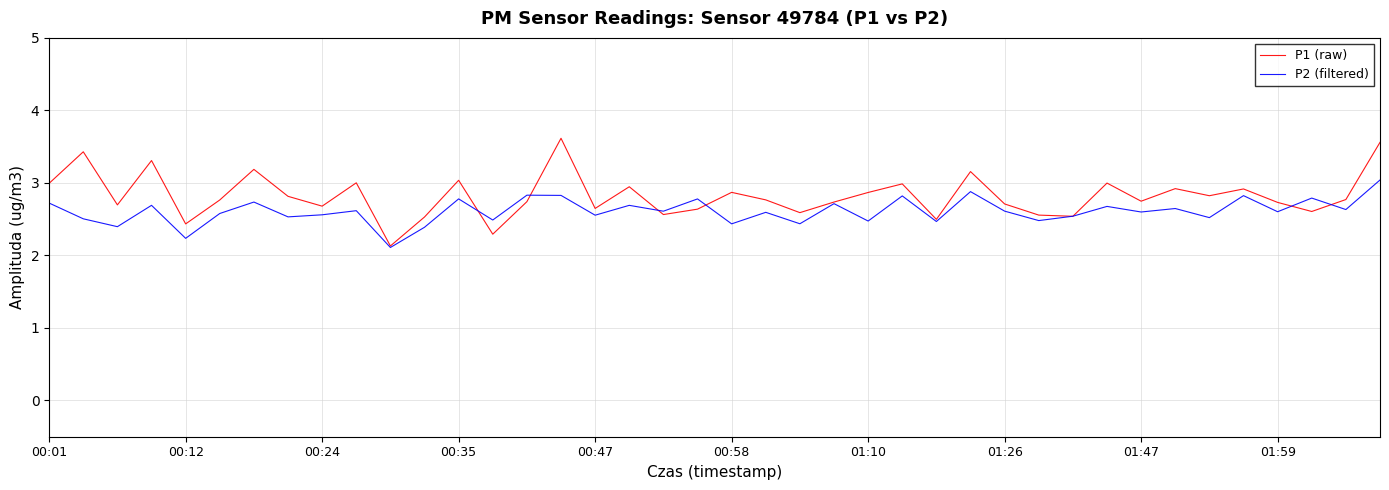

Rank the series by their maximum value, from highest to lowest.

P1 (raw), P2 (filtered)